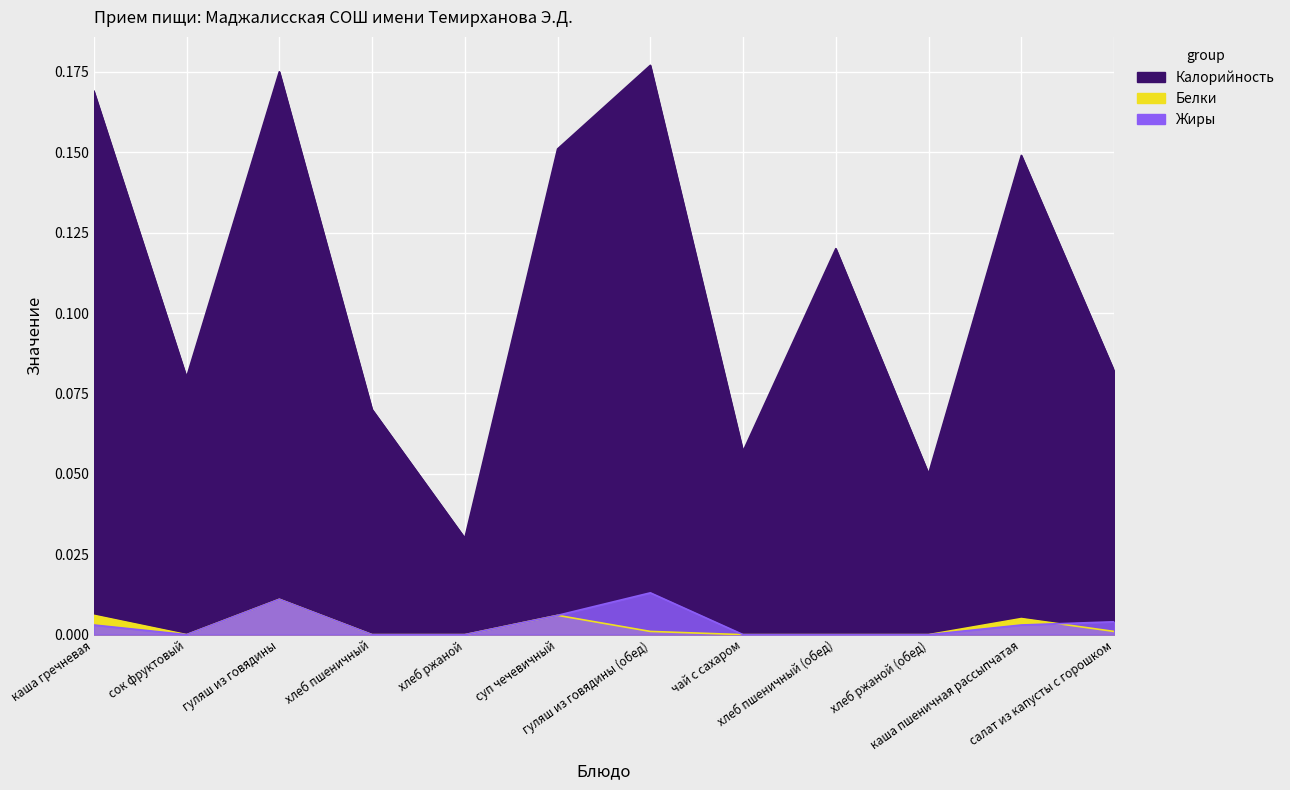

Which series has the largest total across all categories?

Калорийность